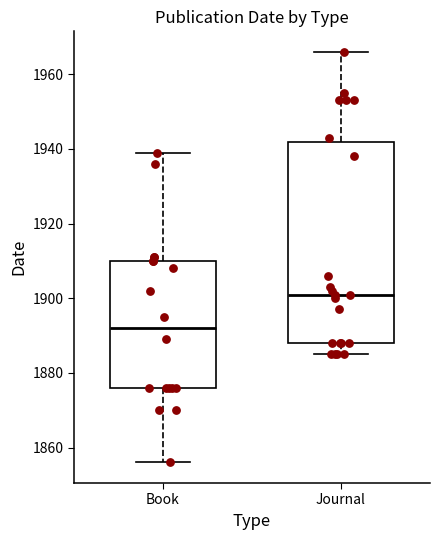

Where is the lower edge of the box for Journal on the y-axis? The values are not printed on the chart, so give them approximately, as read against the axis.

1888